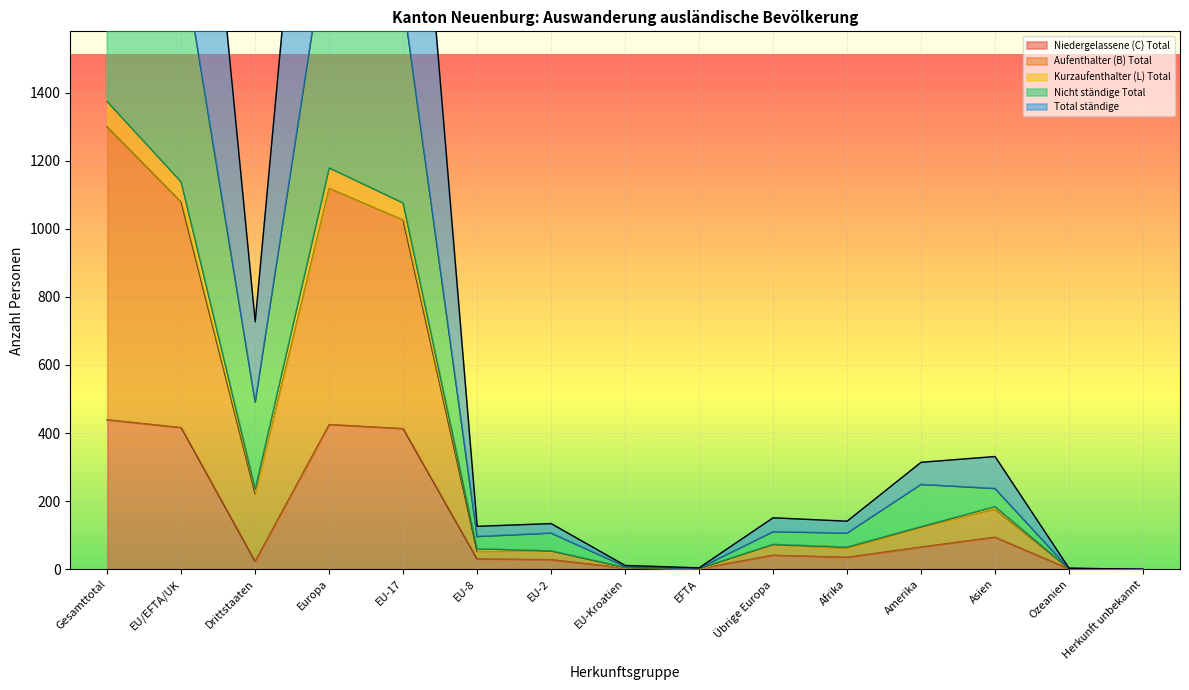

What value does the Niedergelassene (C) Total series have at Asien?

94